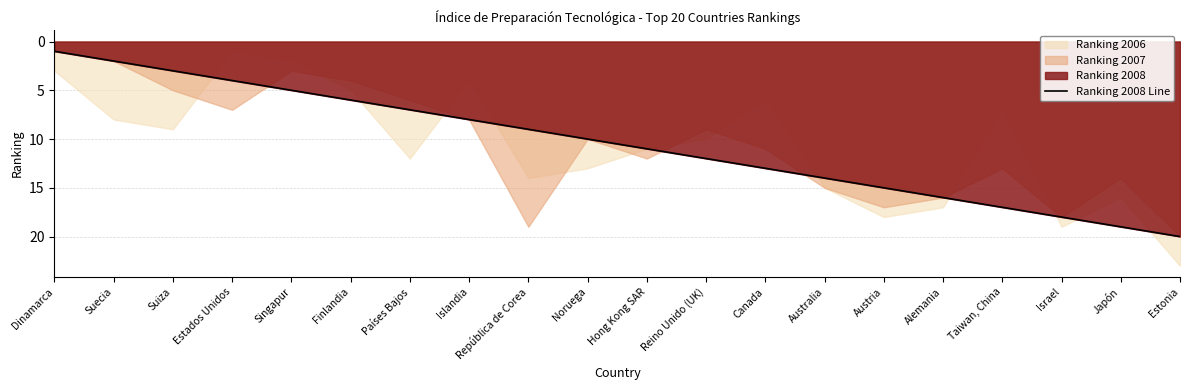

Reading left to right, what are all the values shown in this chart?

1	2	3	4	5	6	7	8	9	10	11	12	13	14	15	16	17	18	19	20